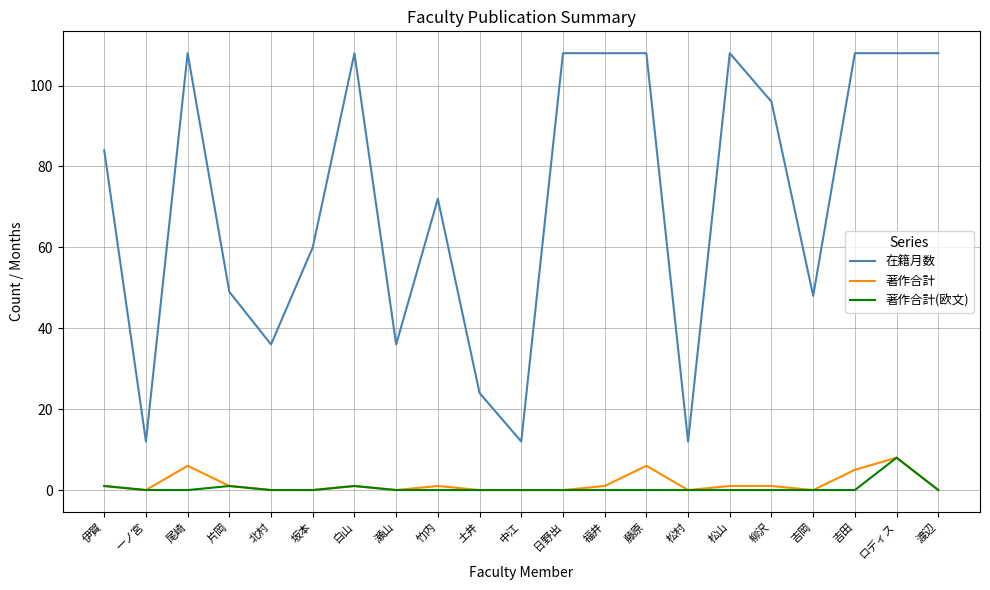

How many 著作合計 values are between 0 and 1?

17